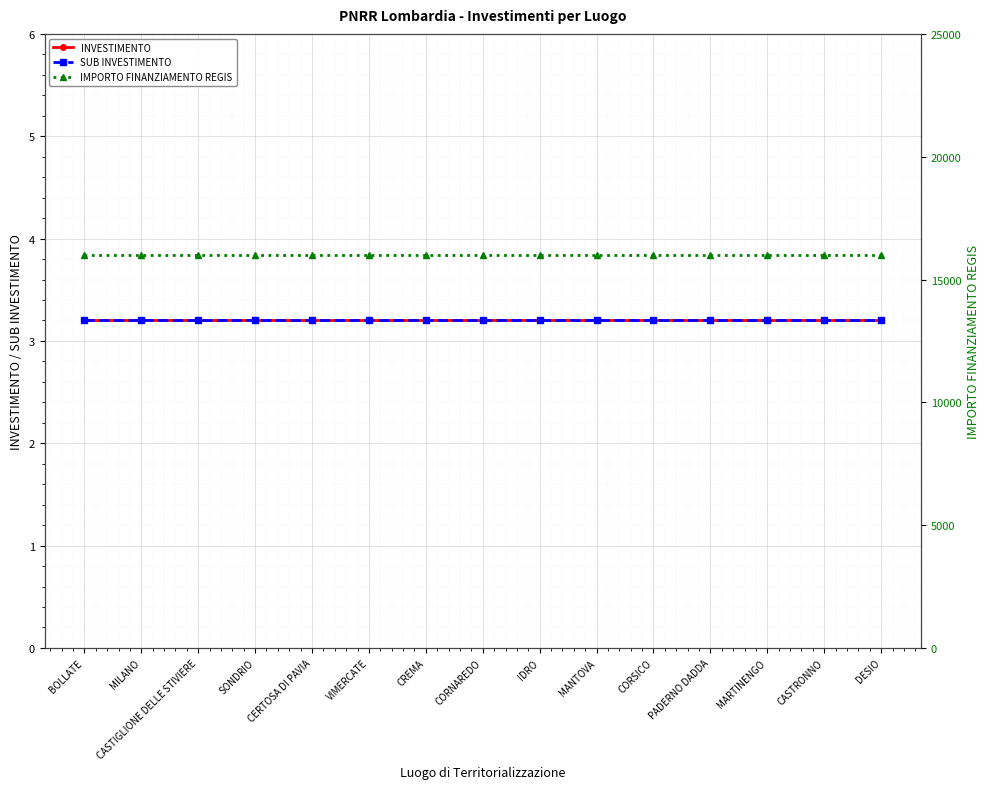

Between CASTIGLIONE DELLE STIVIERE and MILANO, which is larger?

CASTIGLIONE DELLE STIVIERE